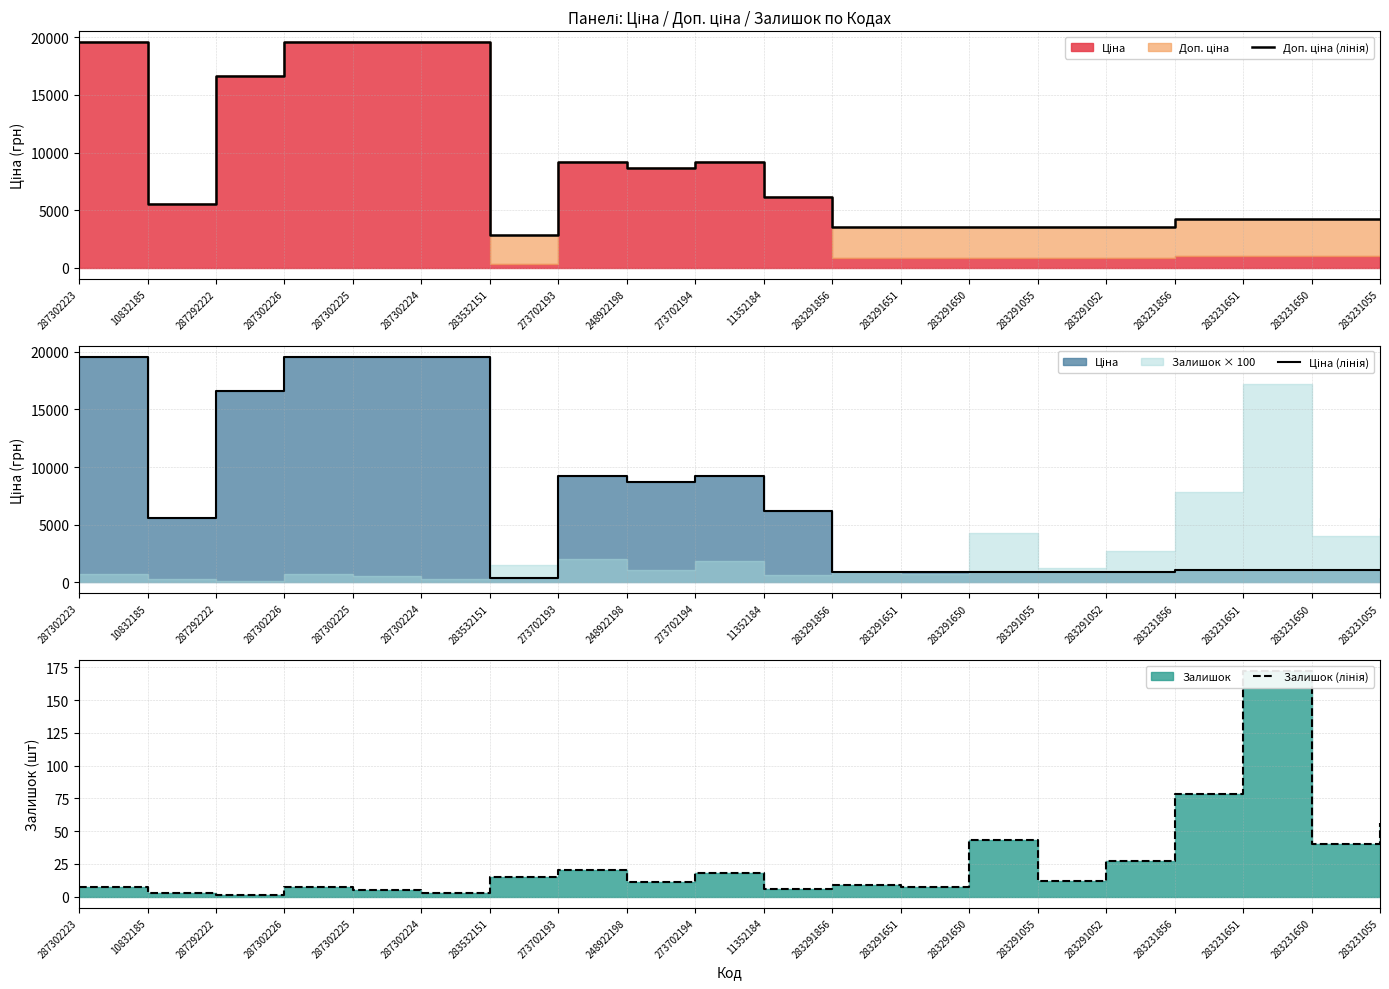

Reading left to right, transcribe all the data shown in this chart.

Доп. ціна (лінія): 19564.9	5560.3	16636.8	19564.9	19564.9	19564.9	2821.2	9196.3	8679.5	9196.3	6182.6	3511.9	3511.9	3511.9	3511.9	3511.9	4193.5	4193.5	4193.5	4193.5
Ціна (лінія): 19564.9	5560.3	16636.8	19564.9	19564.9	19564.9	352.6	9196.3	8679.5	9196.3	6182.6	878.0	878.0	878.0	878.0	878.0	1048.4	1048.4	1048.4	1048.4
Залишок (лінія): 7.0	3.0	1.0	7.0	5.0	3.0	15.0	20.0	11.0	18.0	6.0	9.0	7.0	43.0	12.0	27.0	78.0	172.0	40.0	56.0